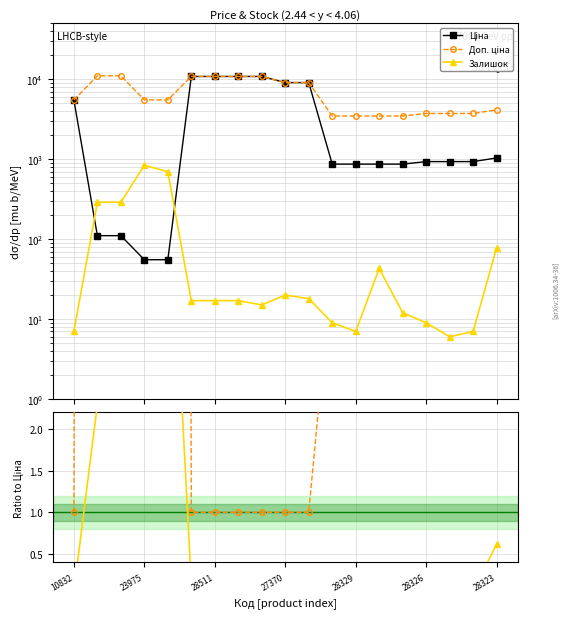

True or false: Доп. ціна / Ціна and Залишок / Mean intersect in this chart.

False